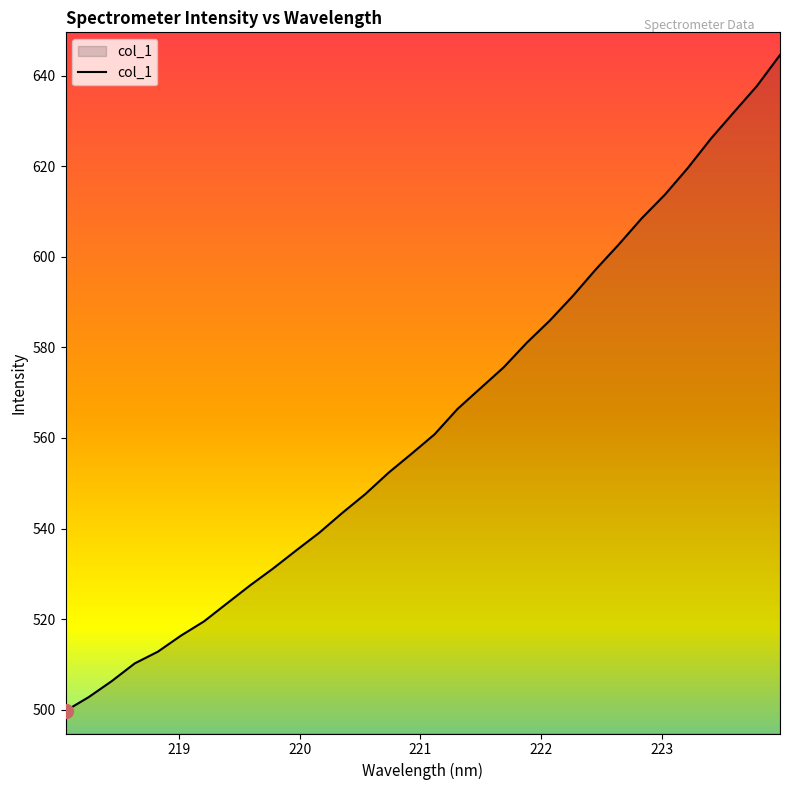

How many values are below 560?

16